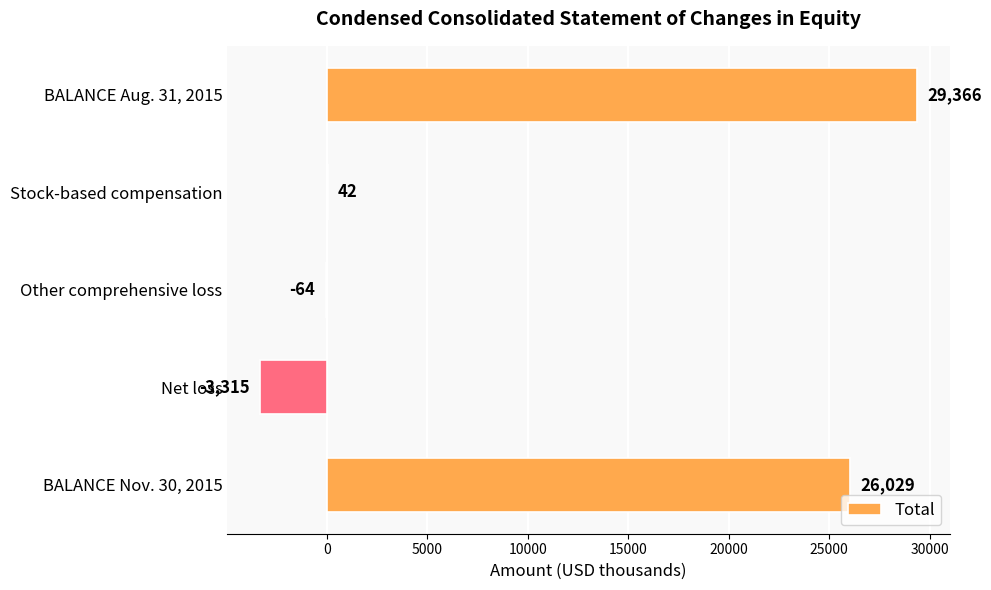

Where is the data nearest to the value 13025?

Stock-based compensation